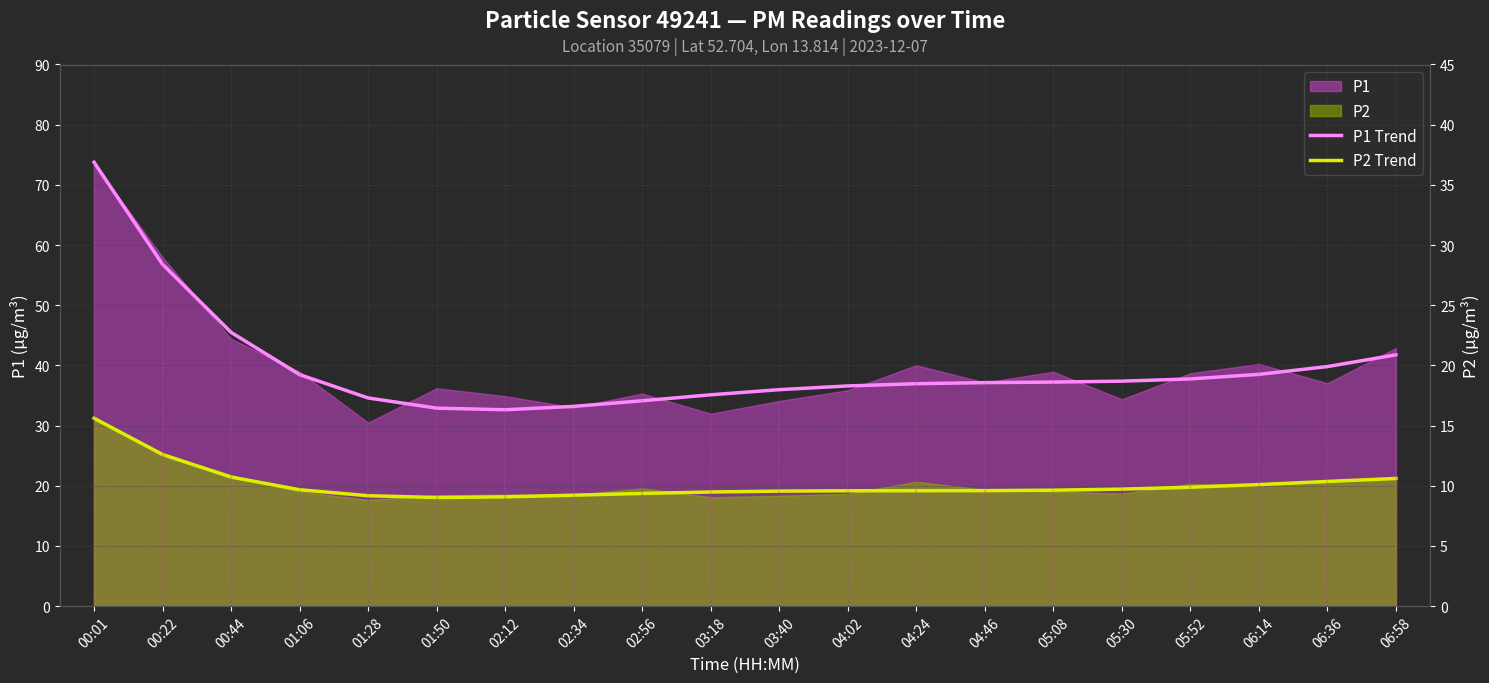

Rank the categories by P2 Trend value from lowest to highest.

01:50, 02:12, 01:28, 02:34, 02:56, 03:18, 03:40, 04:02, 04:24, 04:46, 05:08, 01:06, 05:30, 05:52, 06:14, 06:36, 06:58, 00:44, 00:22, 00:01